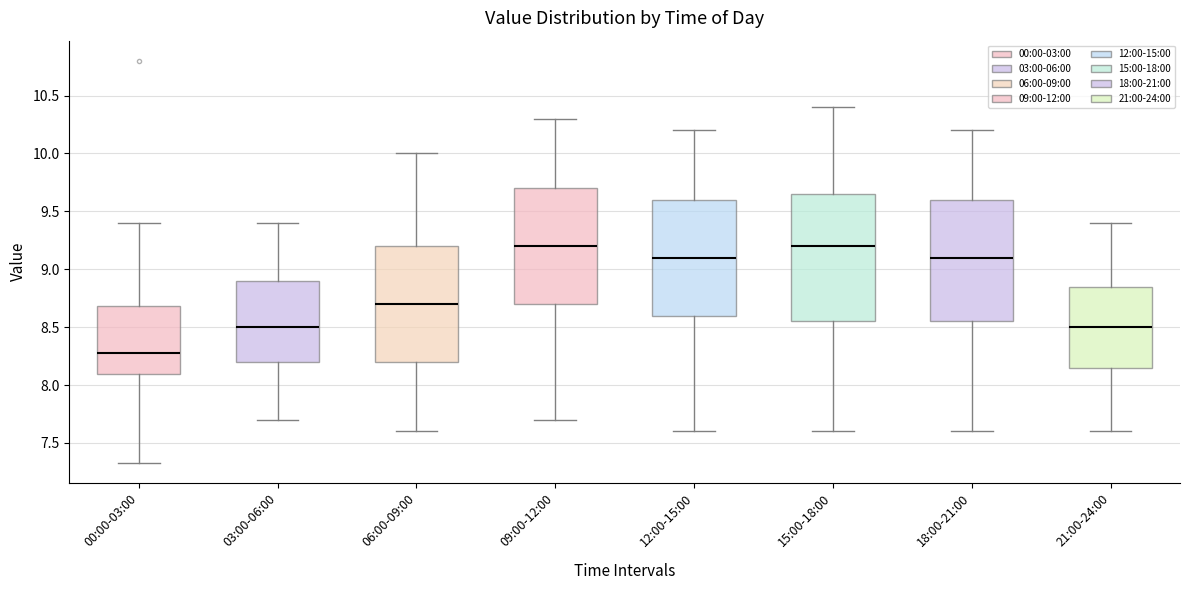

Reading left to right, read every box against the y-axis: the position of its median line, the range the box covers, and the ends of its whiskers. The values are not printed on the chart, so give them approximately, as read against the axis.

00:00-03:00: median 8.30, box 8.10 to 8.70, whiskers 7.35 to 9.40
03:00-06:00: median 8.50, box 8.20 to 8.90, whiskers 7.70 to 9.40
06:00-09:00: median 8.70, box 8.20 to 9.20, whiskers 7.60 to 10.00
09:00-12:00: median 9.20, box 8.70 to 9.70, whiskers 7.70 to 10.30
12:00-15:00: median 9.10, box 8.60 to 9.60, whiskers 7.60 to 10.20
15:00-18:00: median 9.20, box 8.55 to 9.65, whiskers 7.60 to 10.40
18:00-21:00: median 9.10, box 8.55 to 9.60, whiskers 7.60 to 10.20
21:00-24:00: median 8.50, box 8.15 to 8.85, whiskers 7.60 to 9.40